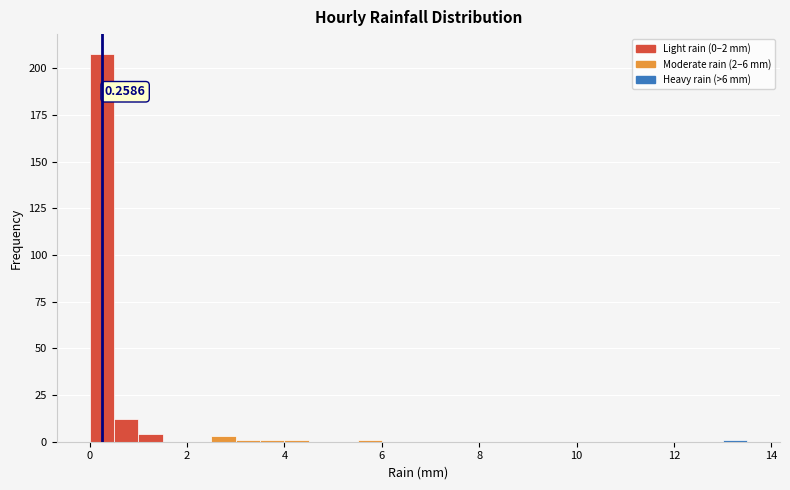

Read against the x-axis, roughly where is the centre of the tallest bar?

0.2